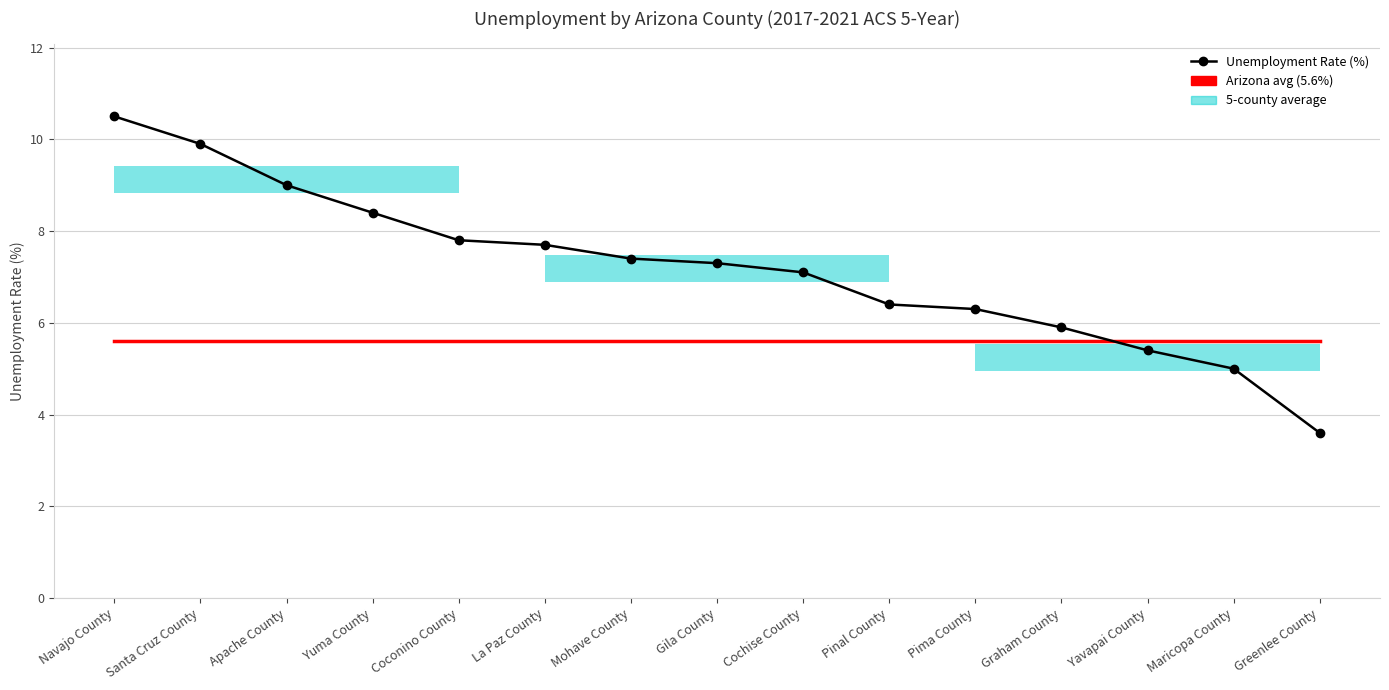

What is the difference between the maximum and second lowest values?

5.5